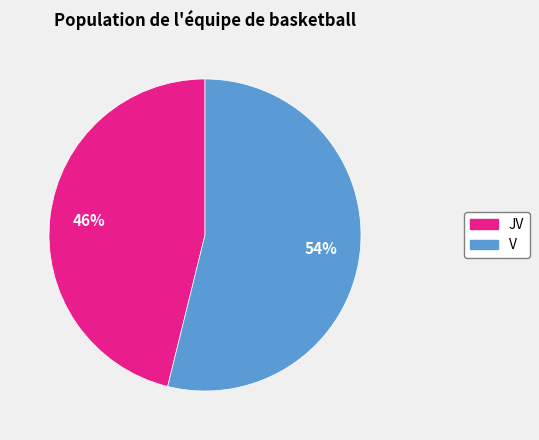

Which category has the smallest portion of the pie?

JV